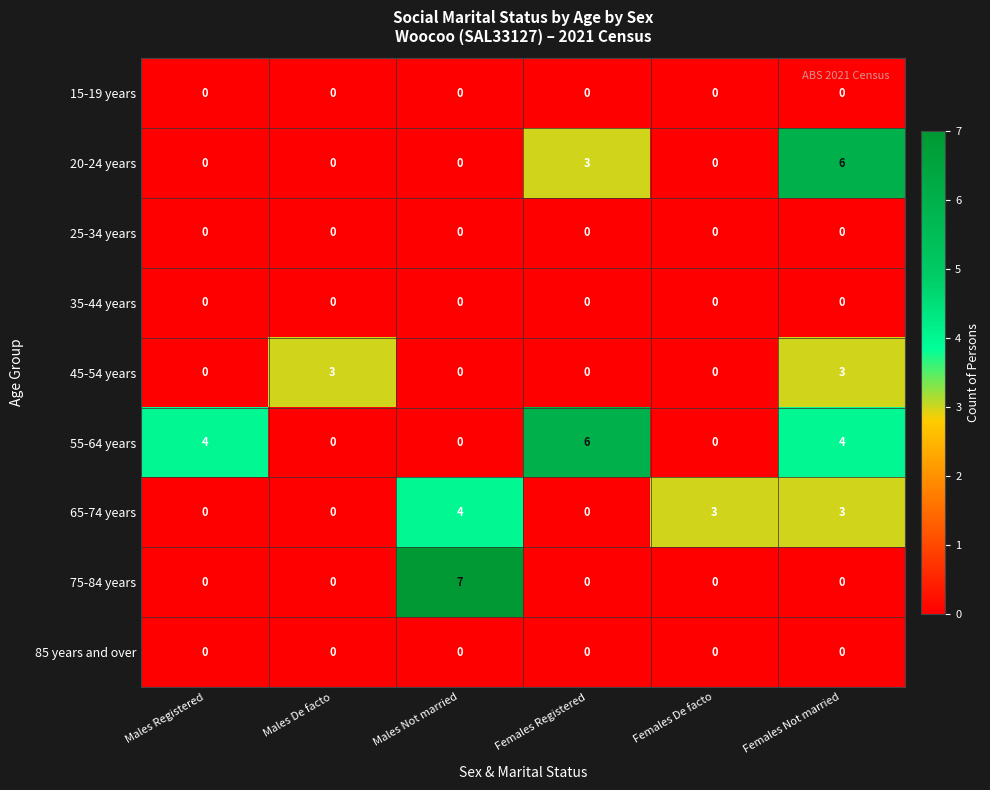

What is the difference between the 20-24 years values at Males De facto and Females Registered?

3